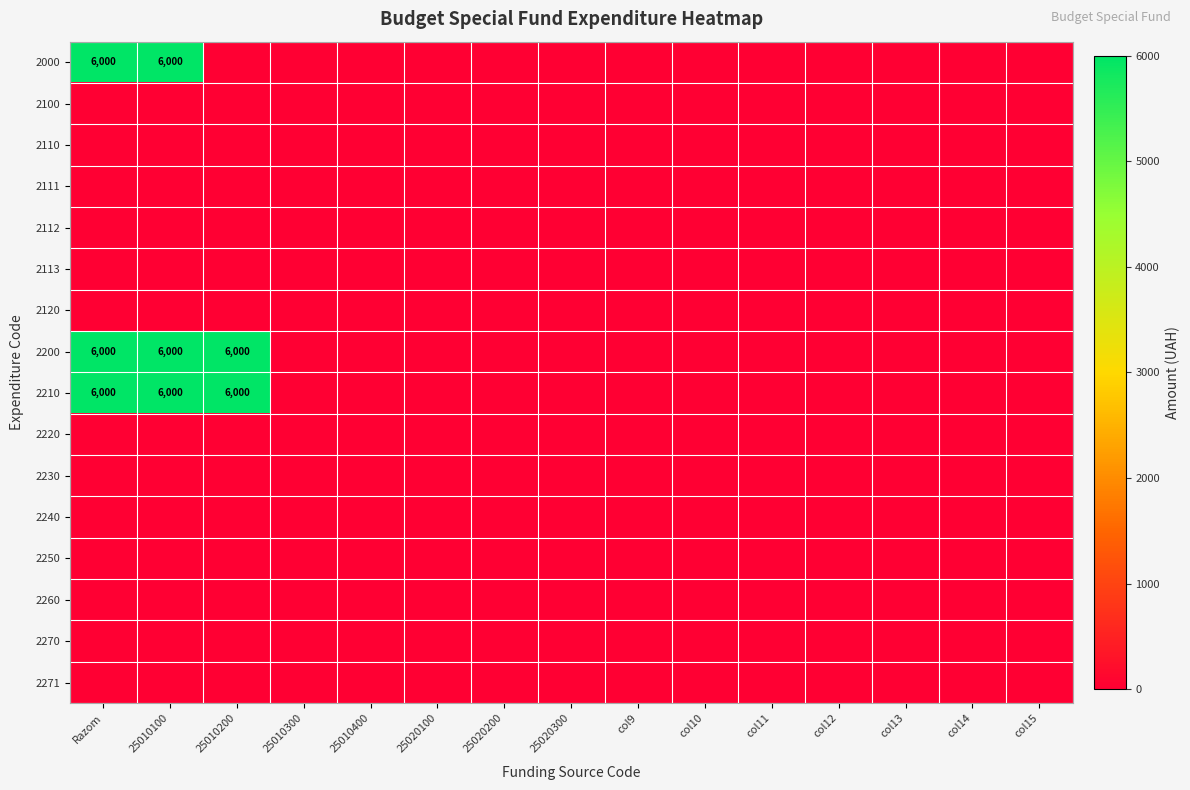

Which series has the largest total across all categories?

2200